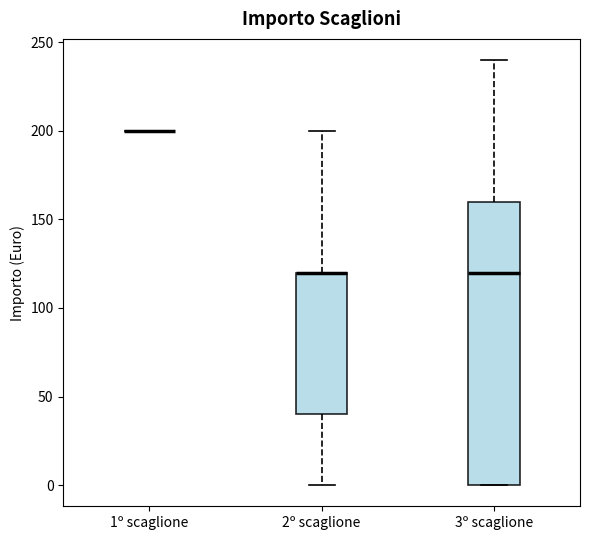

Reading left to right, transcribe this box plot: for each box, give where its median line is, the range the box spans, and where its two whiskers end, as read against the y-axis. The values are not printed on the chart, so give them approximately, as read against the axis.

1º scaglione: box collapsed to a line at 200, whiskers 200 to 200
2º scaglione: median 120 (drawn on the box's upper edge), box 40 to 120, whiskers 0 to 200
3º scaglione: median 120, box 0 to 160, whiskers 0 to 240